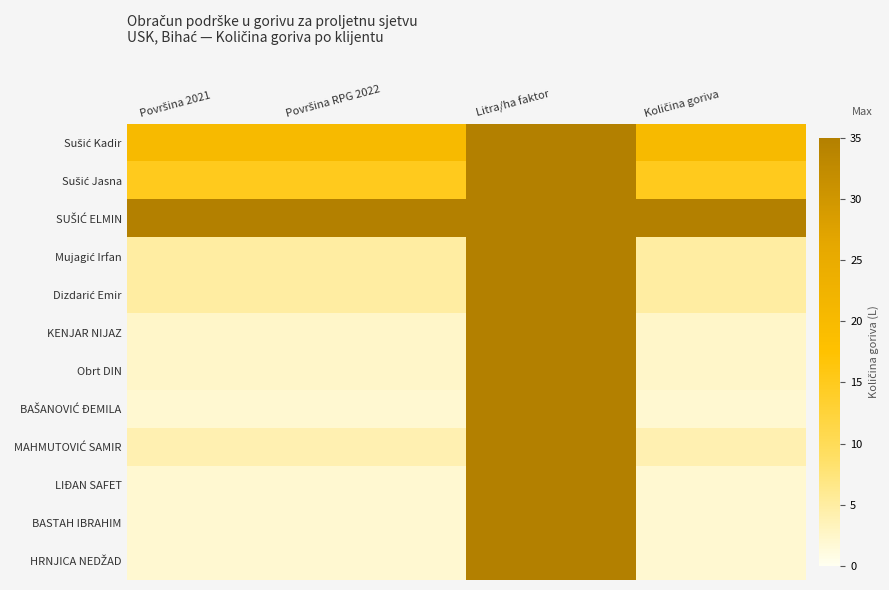

What is the maximum value shown in the chart?

50.0